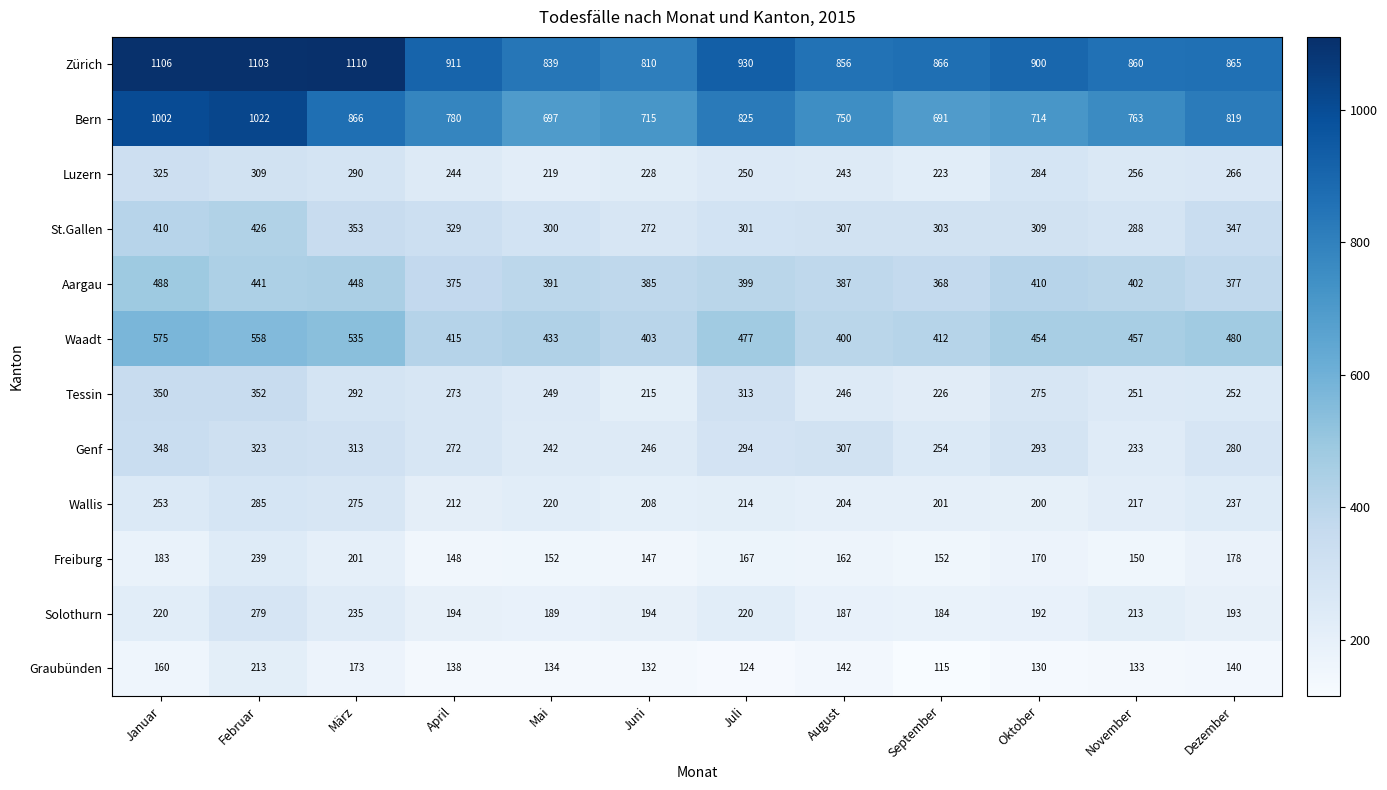

What is the maximum value for Luzern?

325